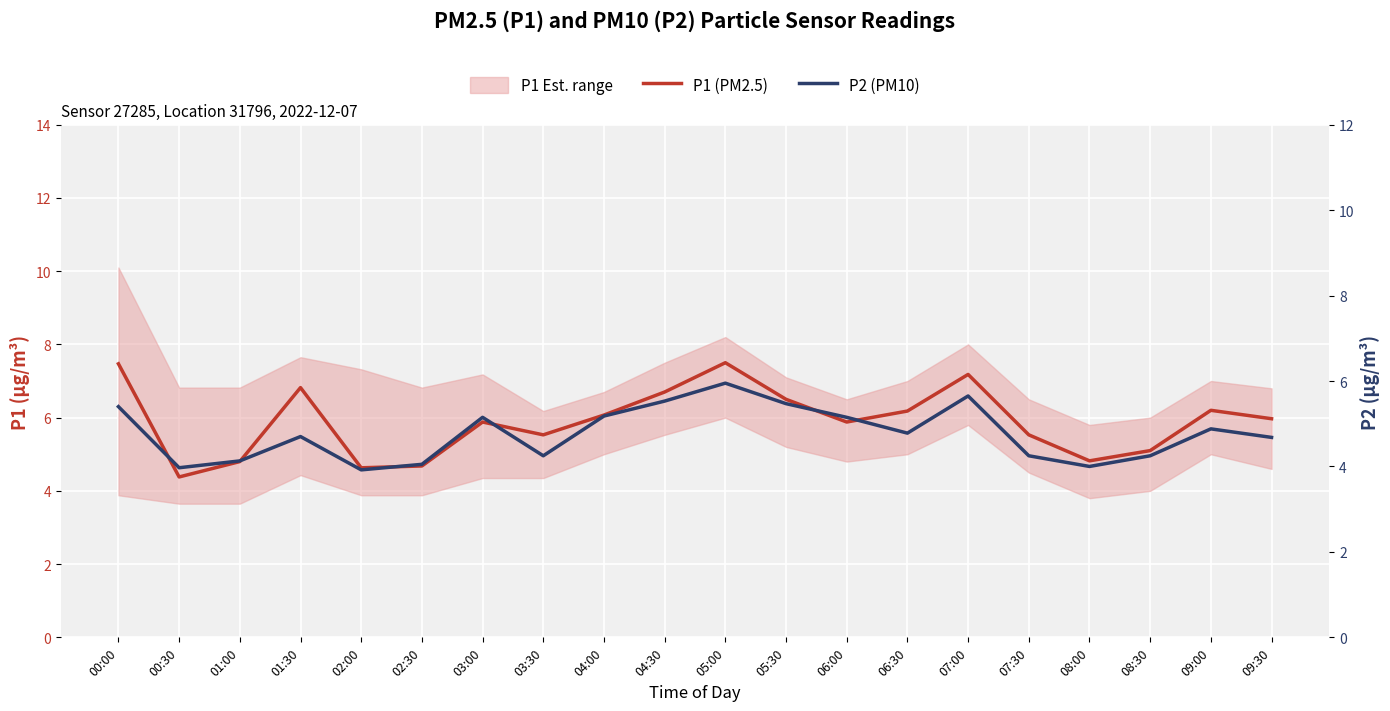

What position from the right is 07:30?

5